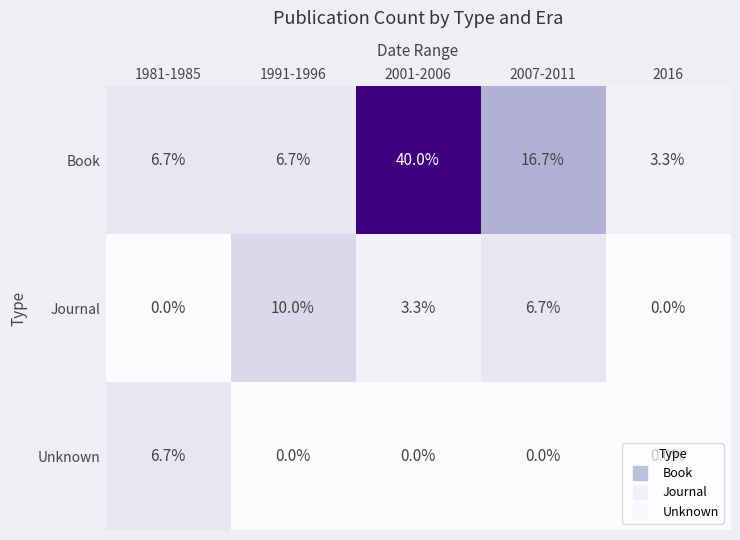

The Unknown series shows 0.0 at 2016. True or false?

True